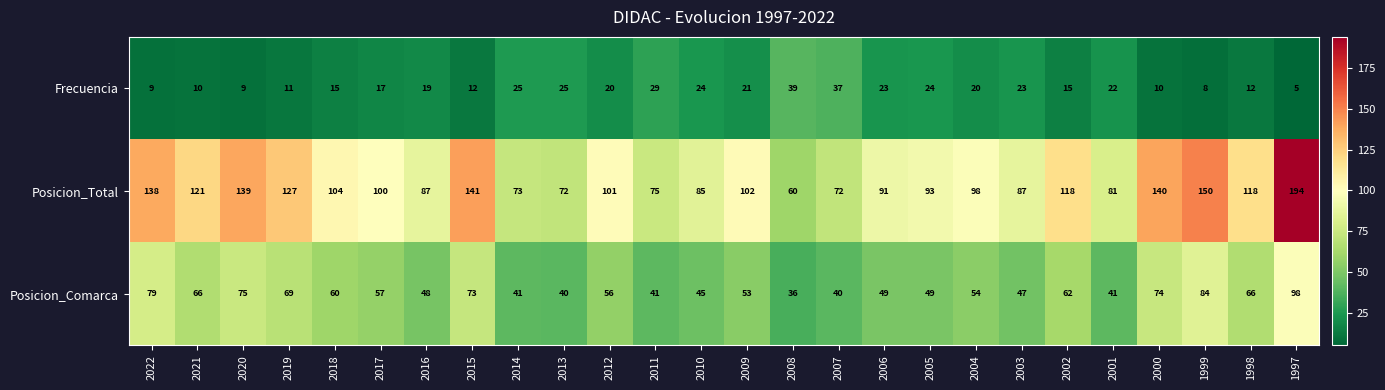

What value does the Posicion_Total series have at 2021?

121